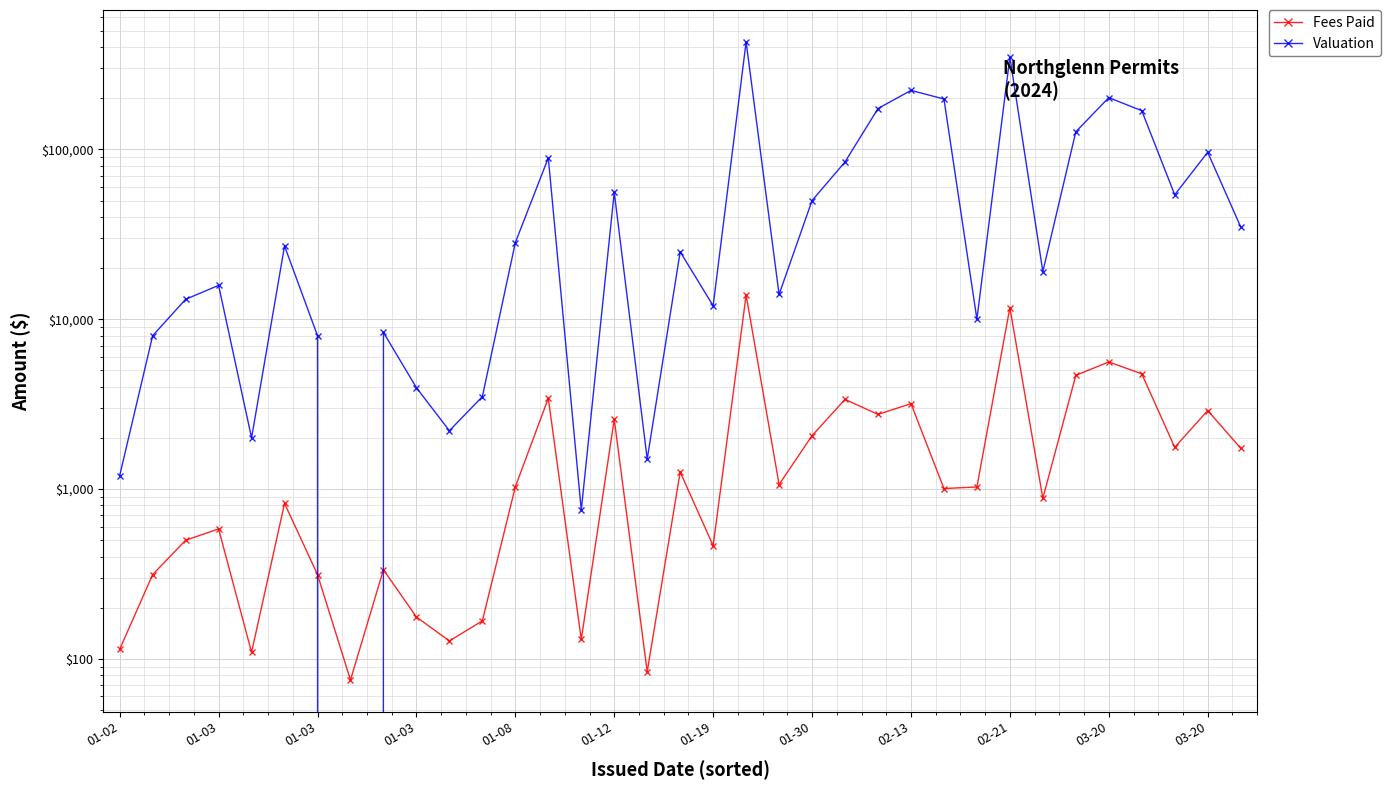

How many values in the Fees Paid series exceed 1028?

18